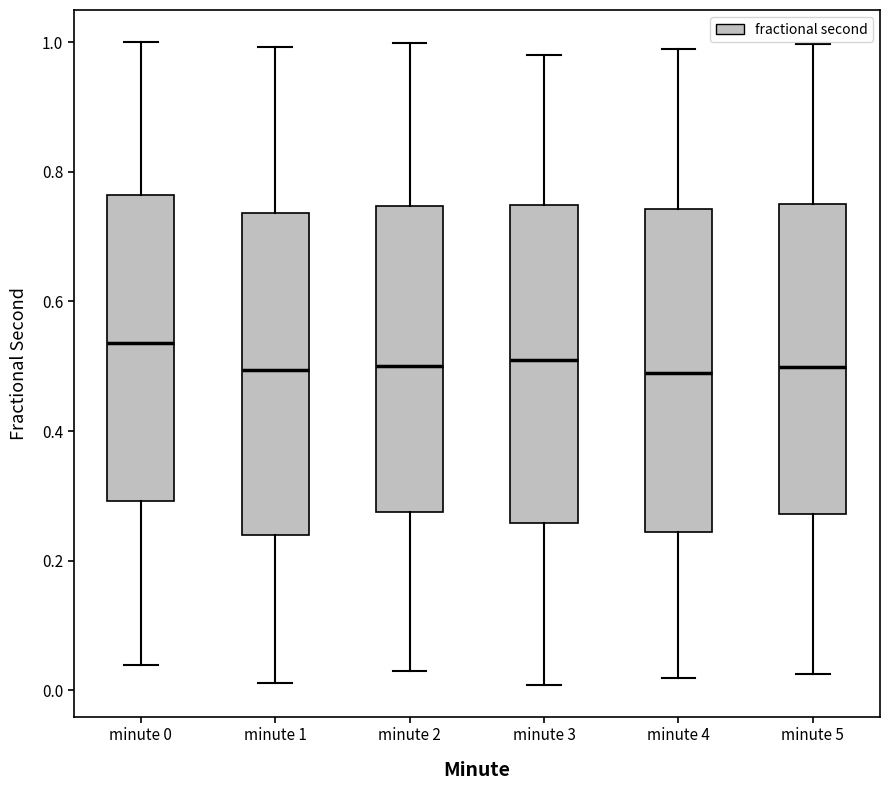

Reading left to right, read every box against the y-axis: the position of its median line, the range the box covers, and the ends of its whiskers. The values are not printed on the chart, so give them approximately, as read against the axis.

minute 0: median 0.54, box 0.30 to 0.76, whiskers 0.04 to 1.00
minute 1: median 0.50, box 0.24 to 0.74, whiskers 0.02 to 1.00
minute 2: median 0.50, box 0.28 to 0.74, whiskers 0.02 to 1.00
minute 3: median 0.50, box 0.26 to 0.74, whiskers 0.00 to 0.98
minute 4: median 0.48, box 0.24 to 0.74, whiskers 0.02 to 0.98
minute 5: median 0.50, box 0.28 to 0.74, whiskers 0.02 to 1.00